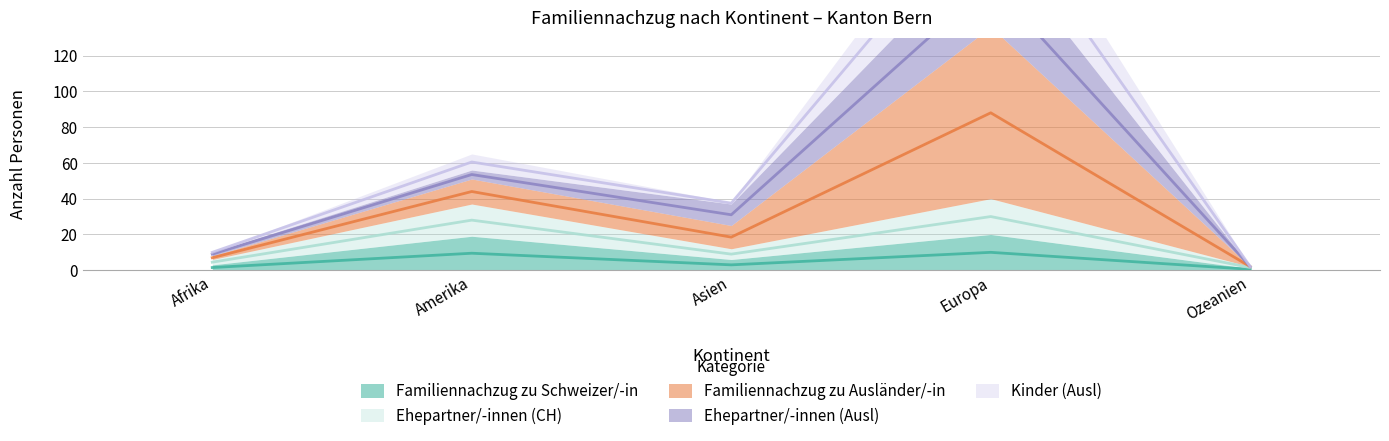

At which label does Ehepartner/-innen (CH) reach its minimum?

Ozeanien